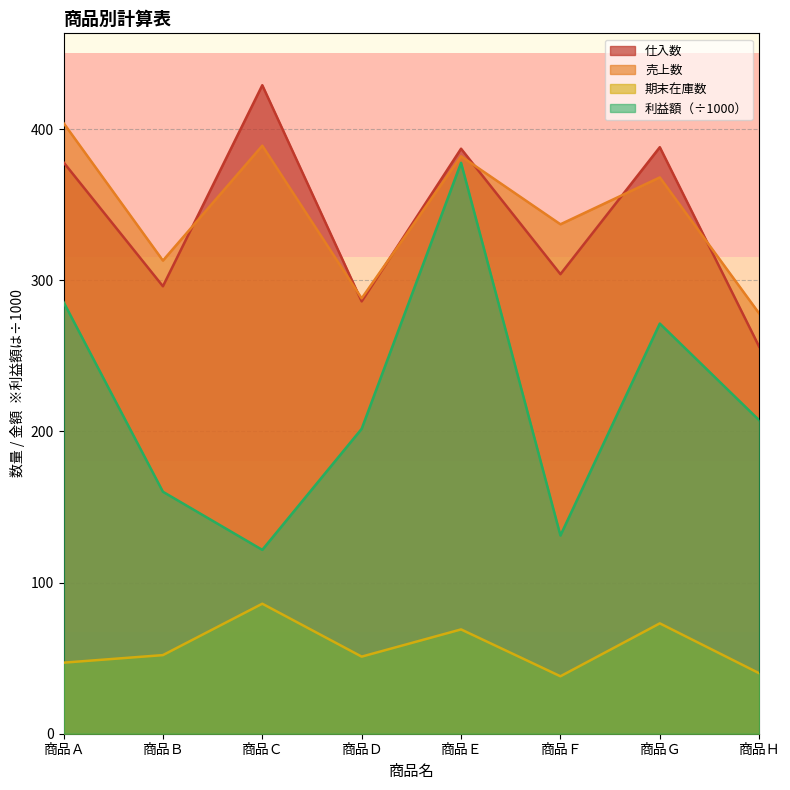

Does the chart have visible grid lines?

Yes